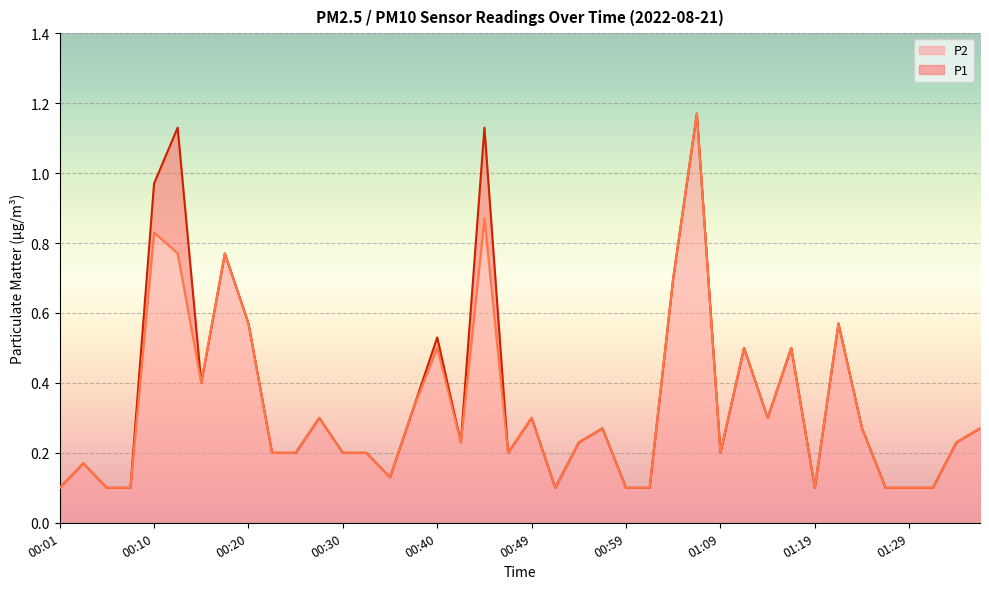

What are all the series names shown in the legend?

P2, P1